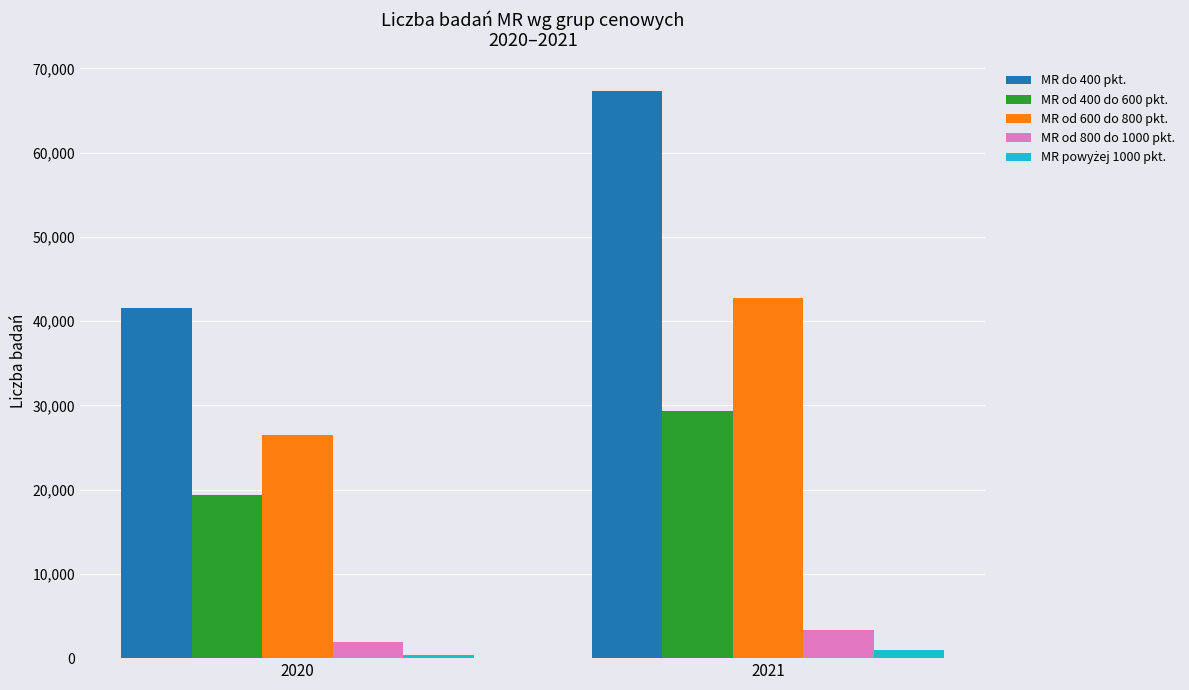

How many categories are shown in the chart?

2